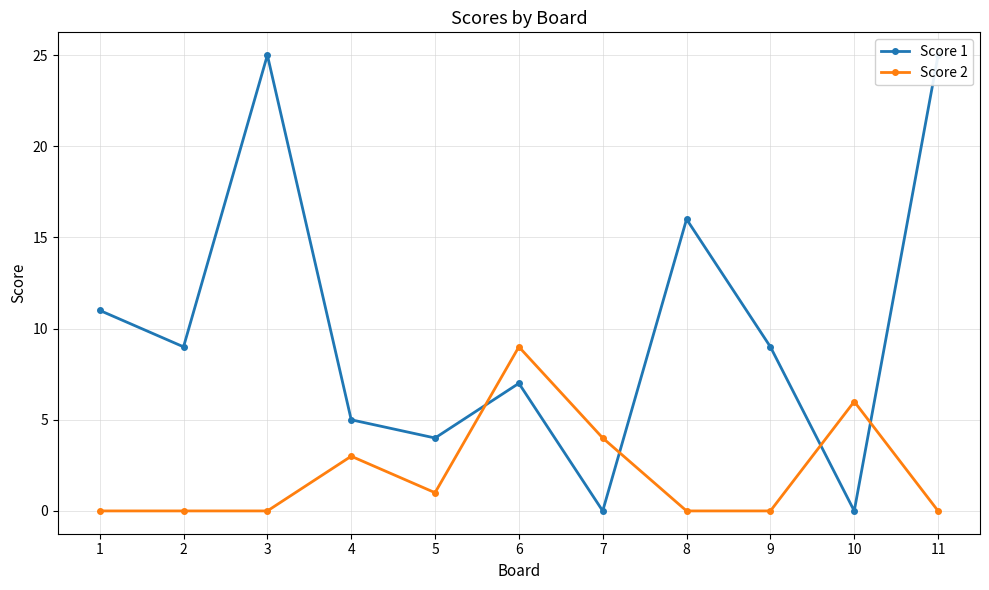

What is the greatest value displayed?

25